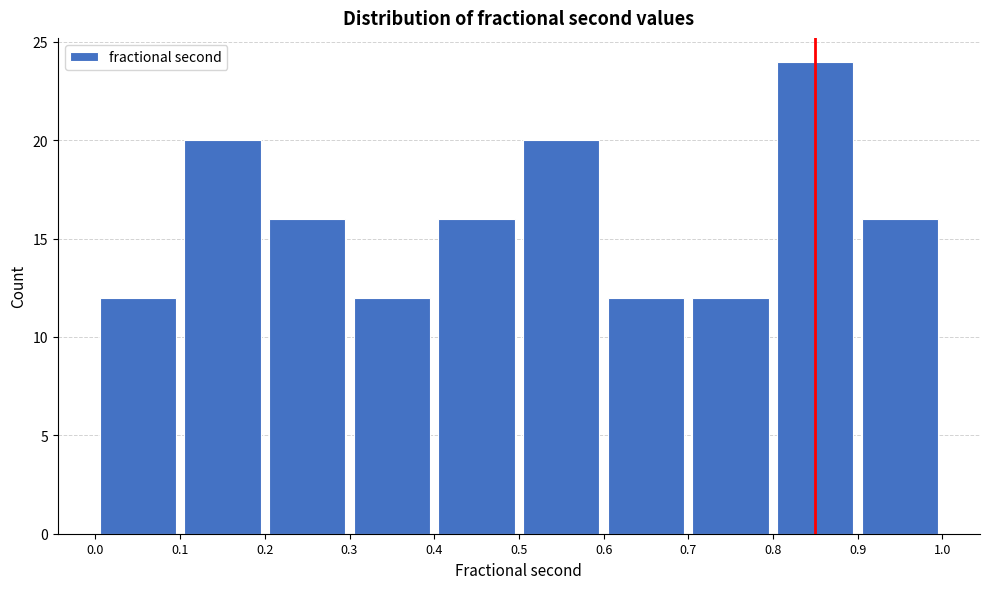

How tall is the bar that spans 0.2 to 0.3 on the x-axis? The values are not printed on the chart, so give them approximately, as read against the axis.

16